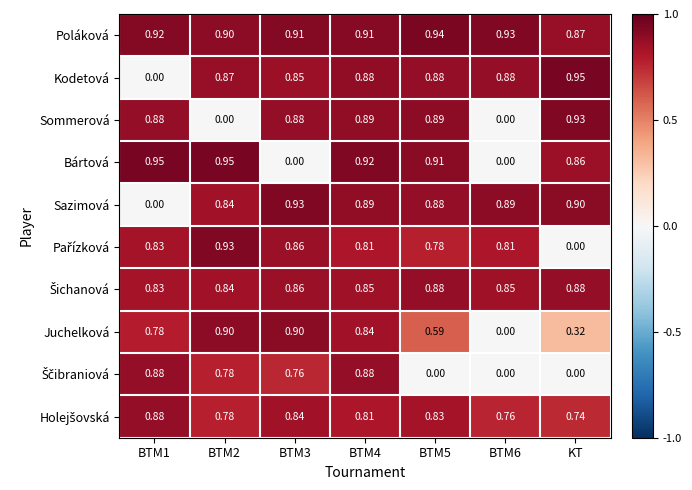

At which label is Poláková closest to 0?

KT